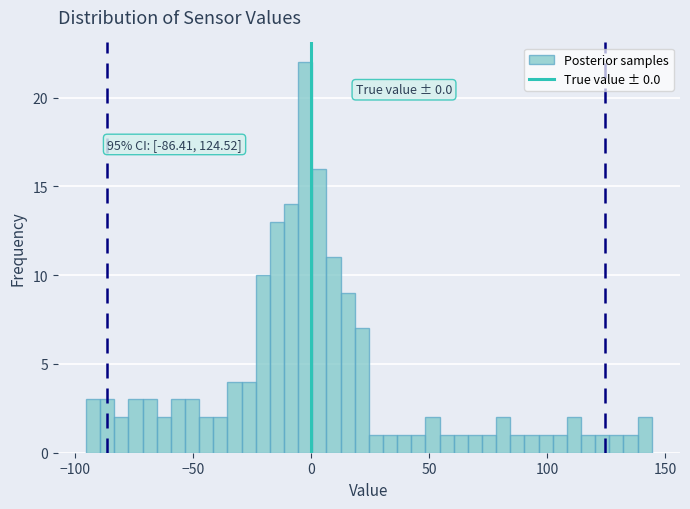

Read against the x-axis, roughly where is the centre of the tallest bar?

0